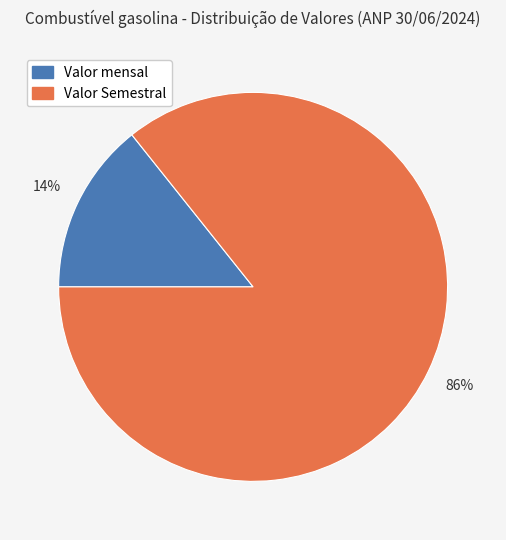

Is it true that Valor mensal is 8% of the pie?

False